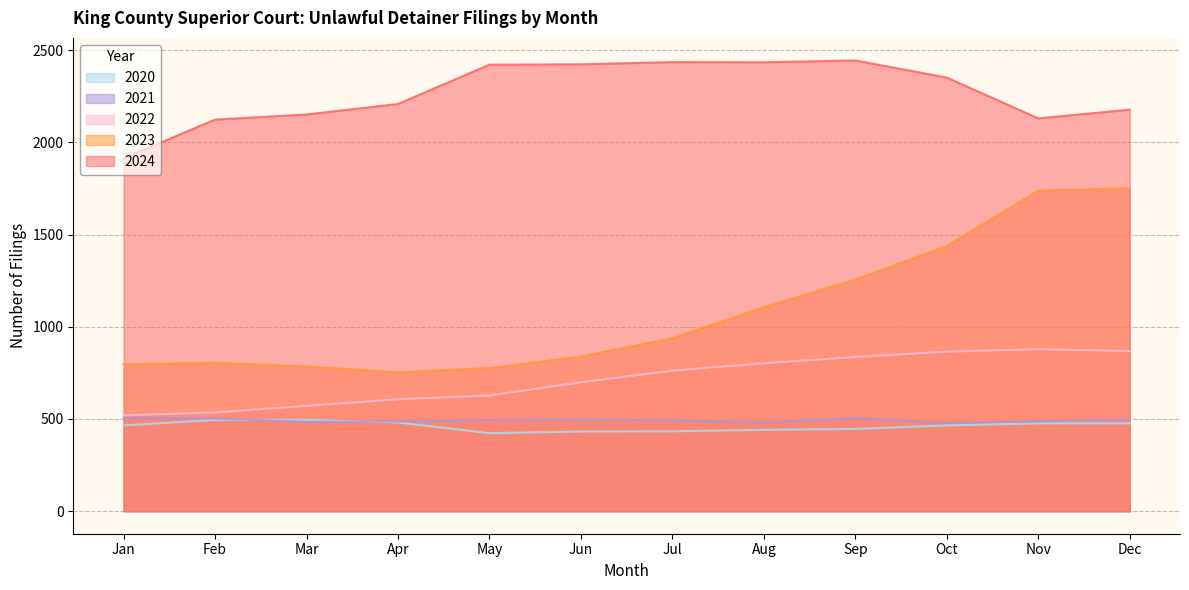

What is the spread (max minus min) of values at Dec?

1701